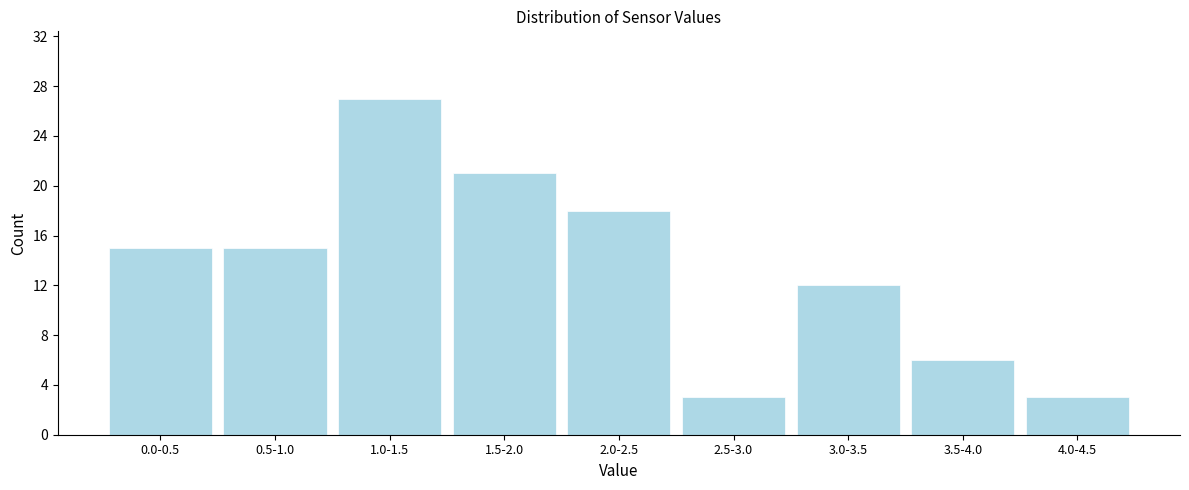

Reading right to left, extract all data points from this chart.

3	6	12	3	18	21	27	15	15